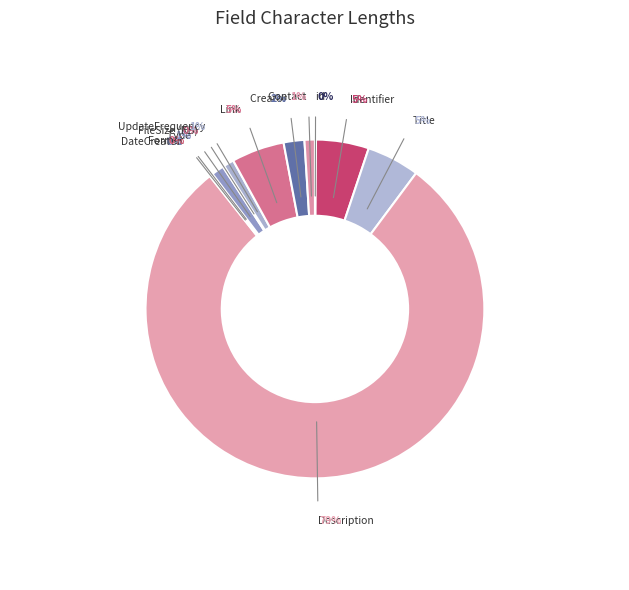

The Format slice represents 0% of the pie. True or false?

True